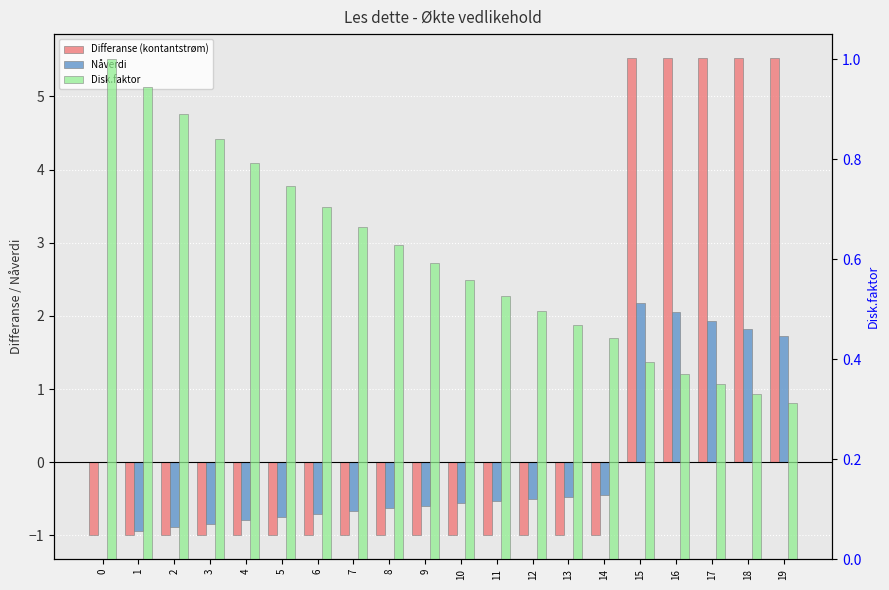

Is the value of Disk.faktor at 0 greater than the value of Differanse (kontantstrøm) at 15?

No